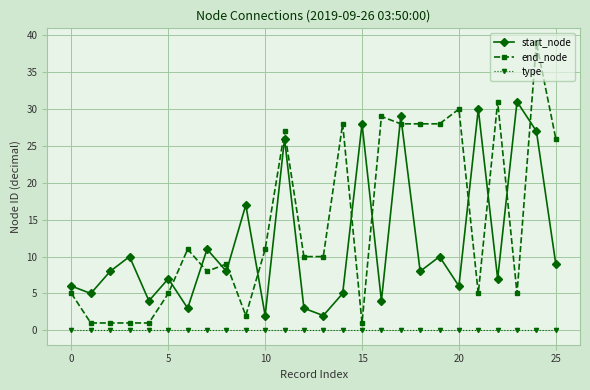

What is the maximum value shown in the chart?

39